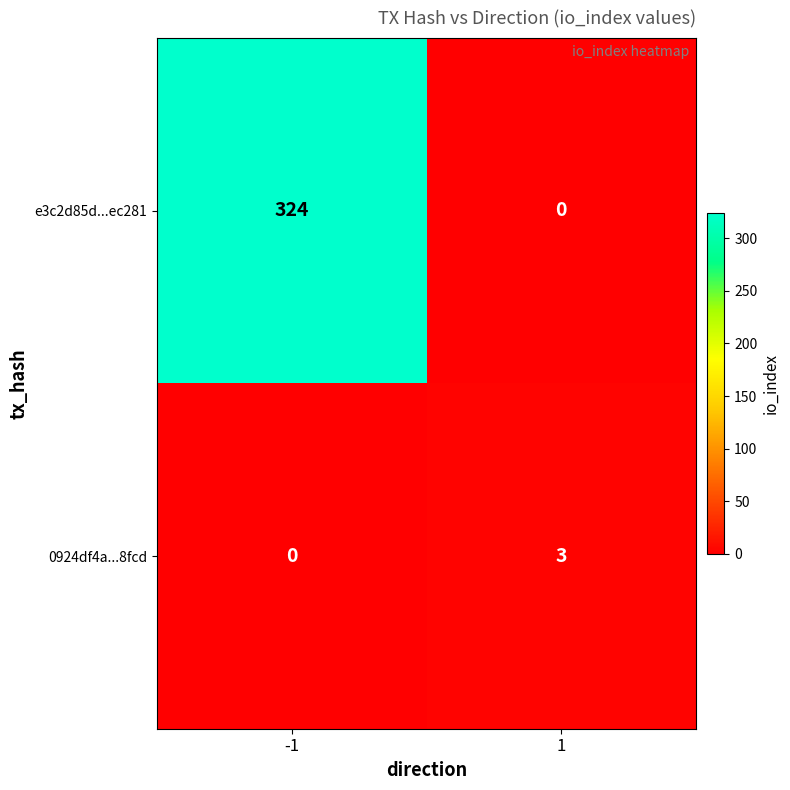

What is the difference between the 0924df4a...8fcd values at -1 and 1?

3